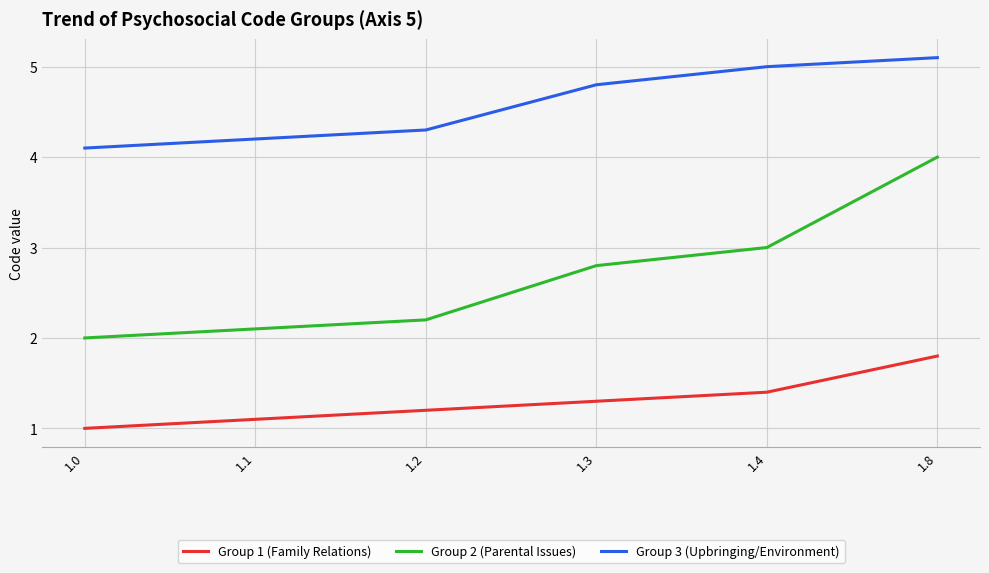

Reading right to left, transcribe all the data shown in this chart.

Group 1 (Family Relations): 1.8=1.8	1.4=1.4	1.3=1.3	1.2=1.2	1.1=1.1	1.0=1.0
Group 2 (Parental Issues): 1.8=4.0	1.4=3.0	1.3=2.8	1.2=2.2	1.1=2.1	1.0=2.0
Group 3 (Upbringing/Environment): 1.8=5.1	1.4=5.0	1.3=4.8	1.2=4.3	1.1=4.2	1.0=4.1